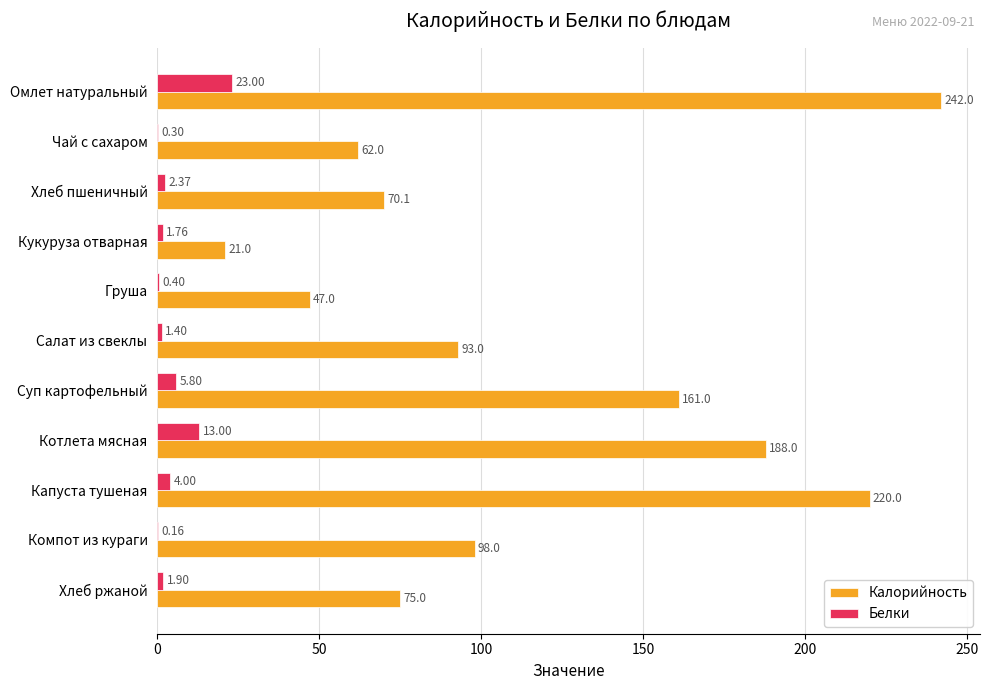

Where is Белки nearest to the value 11?

Котлета мясная